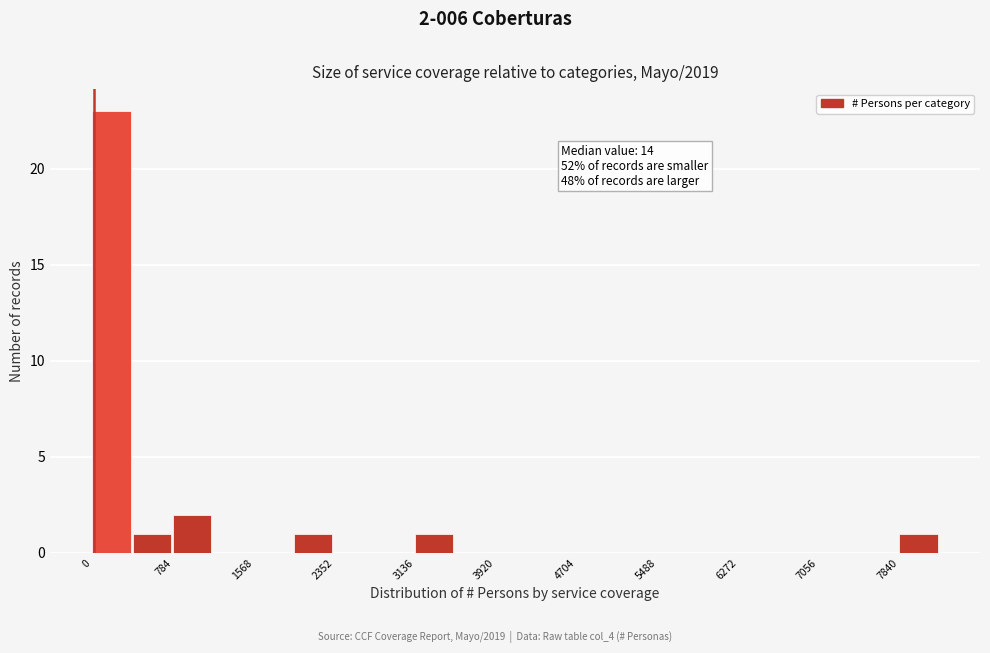

Around what value on the x-axis is the tallest bar? Give the approximate position of its centre, as read against the axis.

200